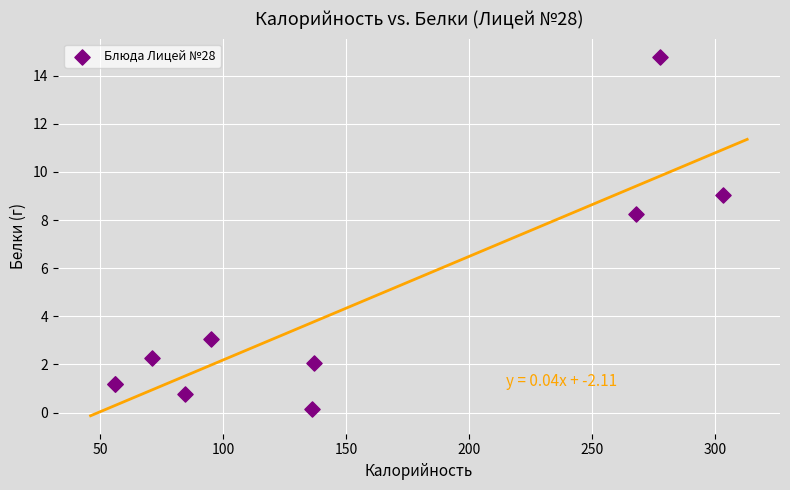

What Y value in the scatter plot is closest to 7?

8.2